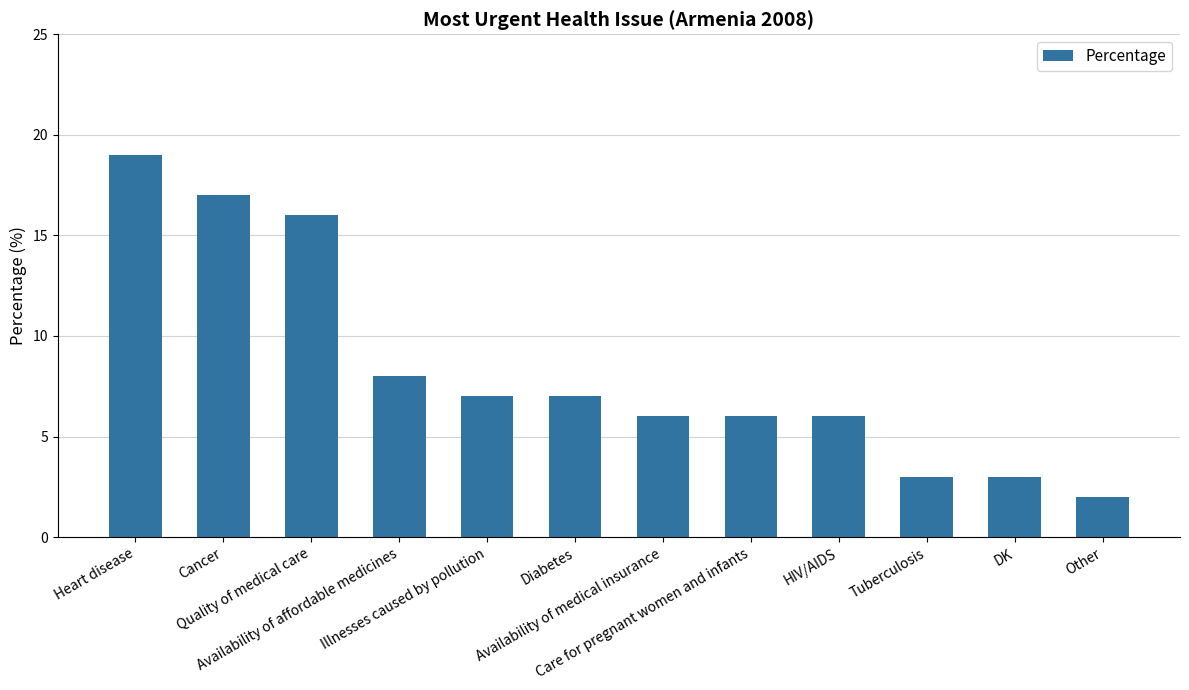

What position from the left is Quality of medical care?

3